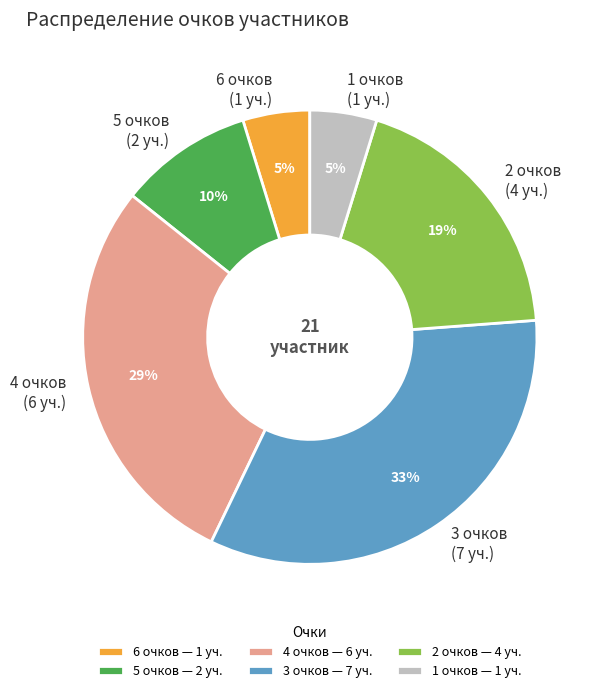

To the nearest percent, what percentage of the pie is 3 очков (7 уч.)?

33%